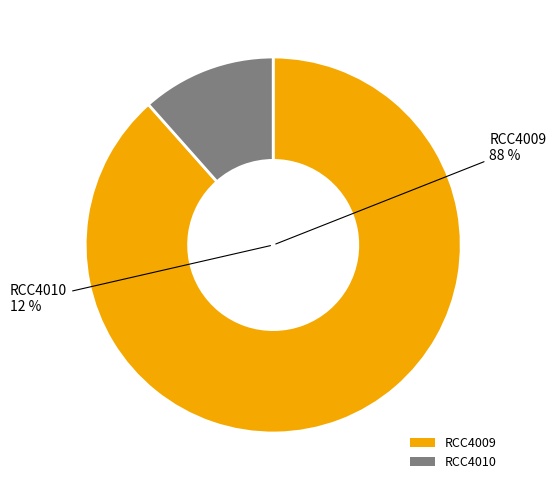

Count the number of slices in the pie.

2